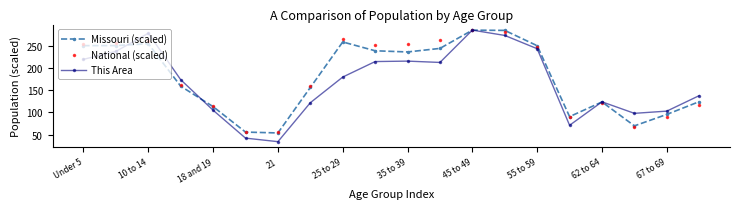

What is the maximum value shown in the chart?

286.0